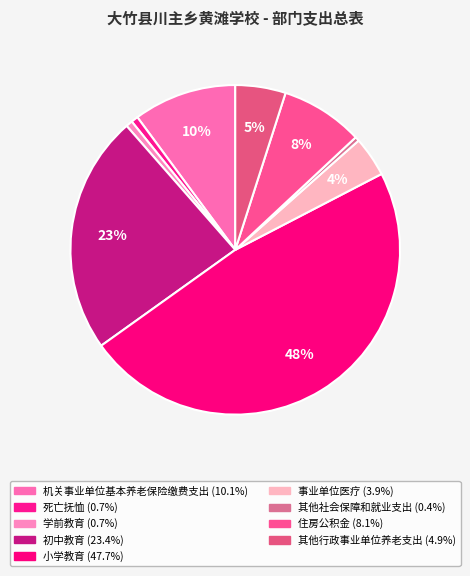

Is there a majority slice in this chart?

No